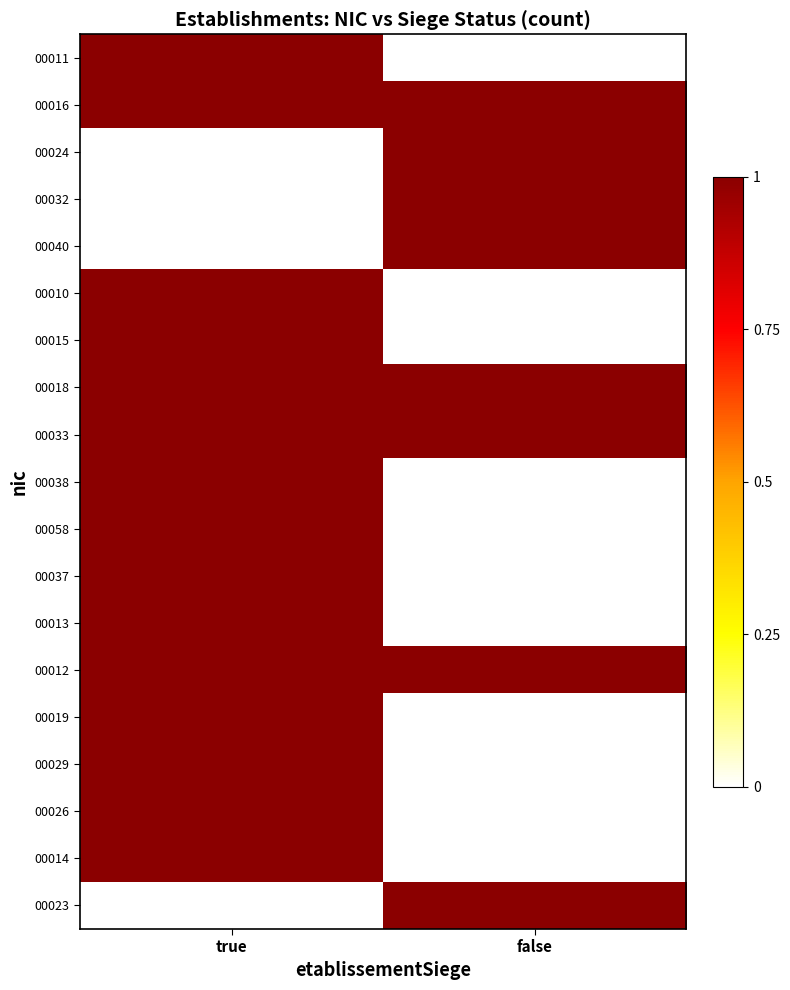

Reading left to right, what are all the values shown in this chart?

00011: true=1	false=0
00016: true=1	false=1
00024: true=0	false=1
00032: true=0	false=1
00040: true=0	false=1
00010: true=1	false=0
00015: true=1	false=0
00018: true=1	false=1
00033: true=1	false=1
00038: true=1	false=0
00058: true=1	false=0
00037: true=1	false=0
00013: true=1	false=0
00012: true=1	false=1
00019: true=1	false=0
00029: true=1	false=0
00026: true=1	false=0
00014: true=1	false=0
00023: true=0	false=1